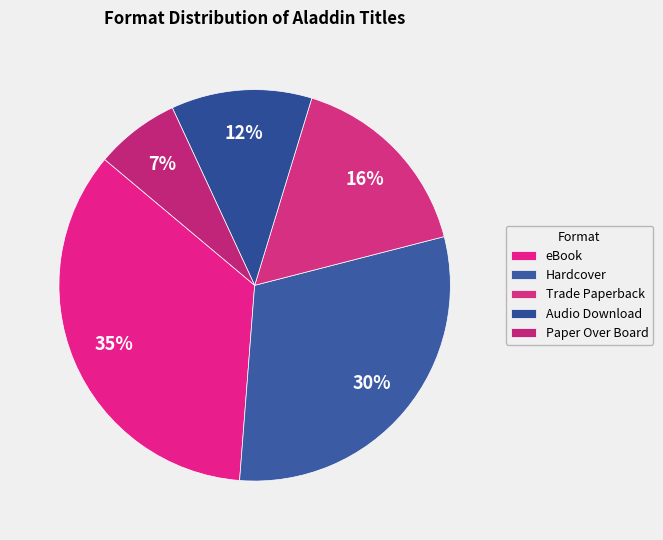

How many segments does this pie chart have?

5